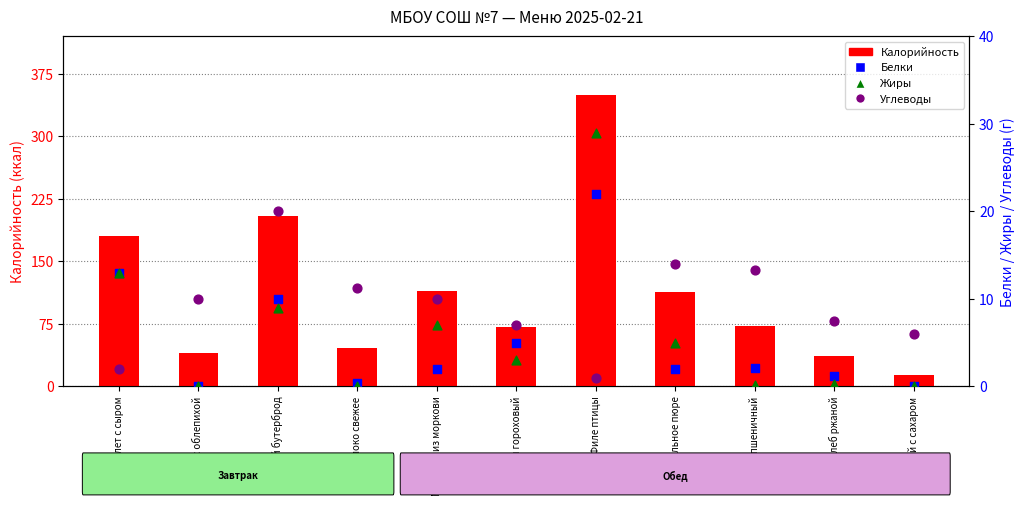

Which series contains the lowest Y value?

Белки